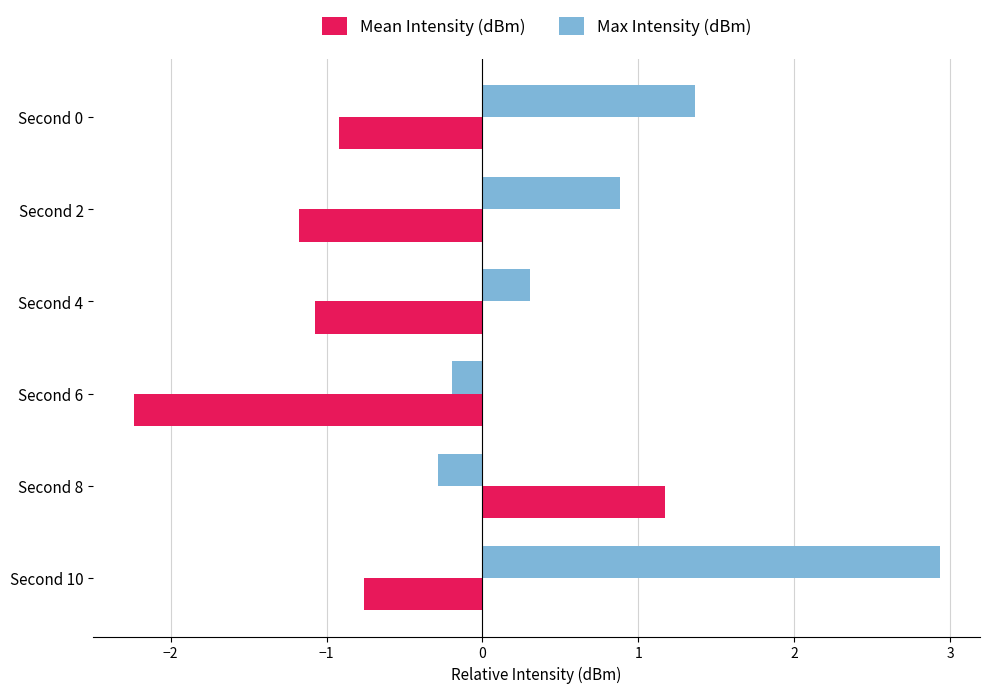

What is the maximum value shown in the chart?

2.9